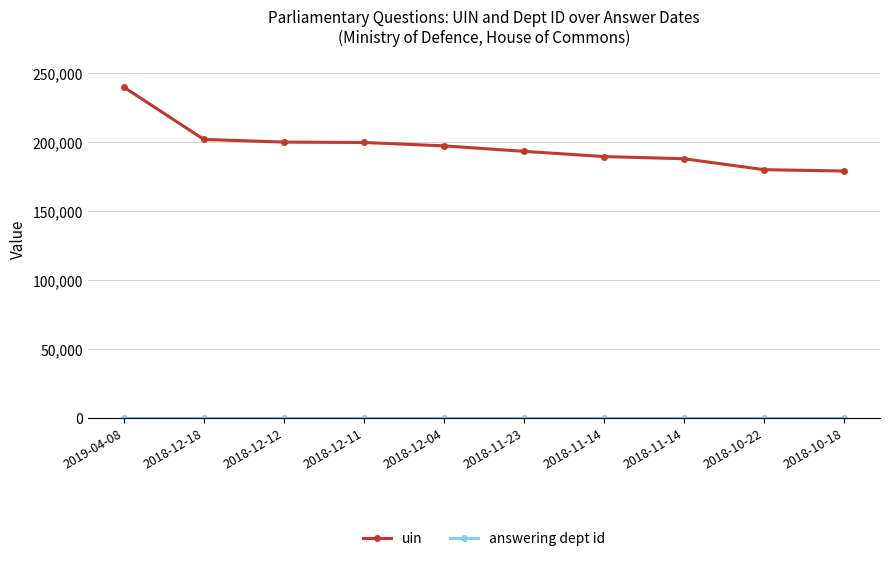

What is the label of the 8th point from the right?

2018-12-12